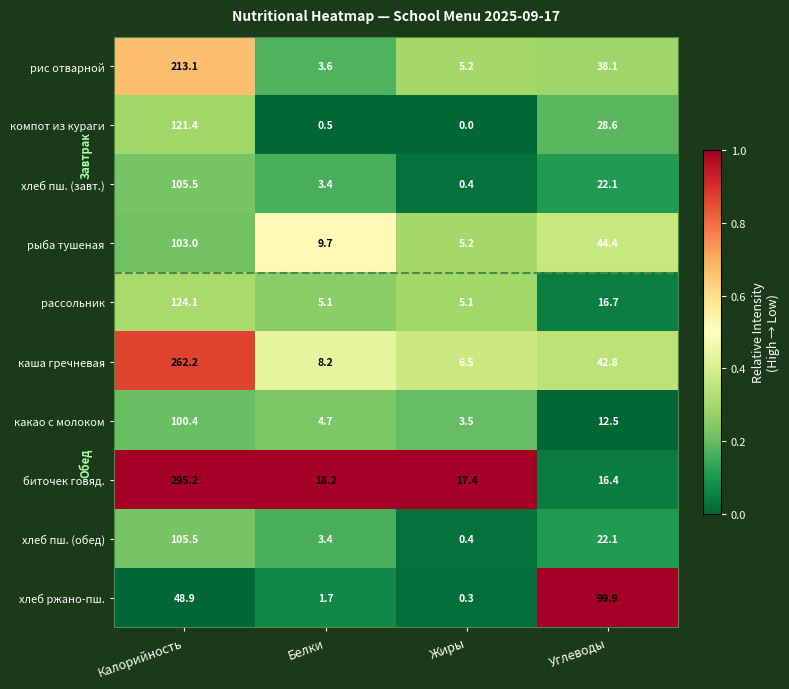

At which category is the sum across all series the highest?

Калорийность